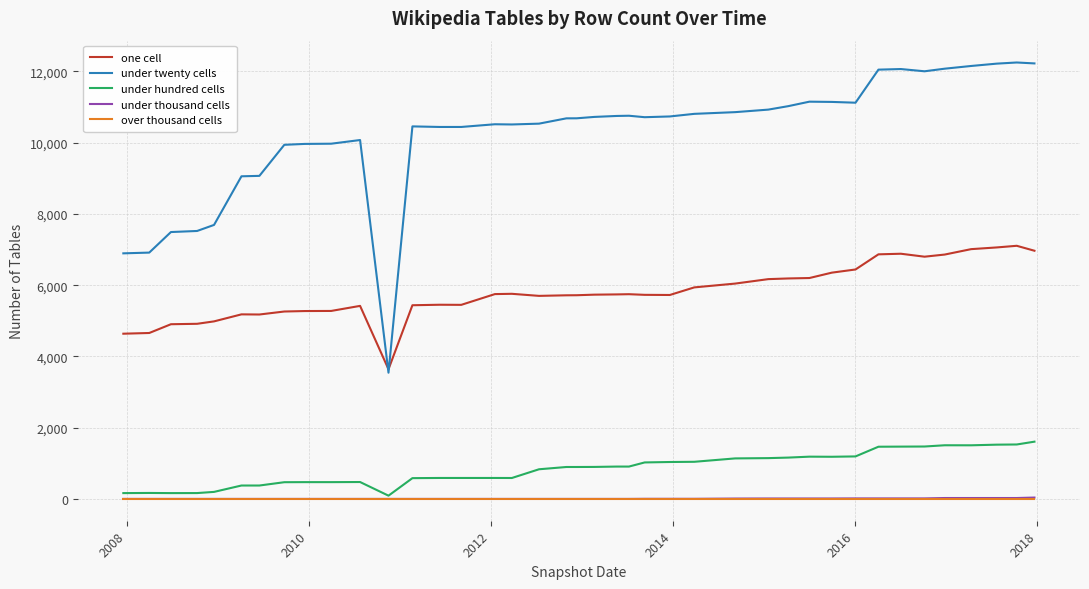

What is the minimum value for under twenty cells?

3543